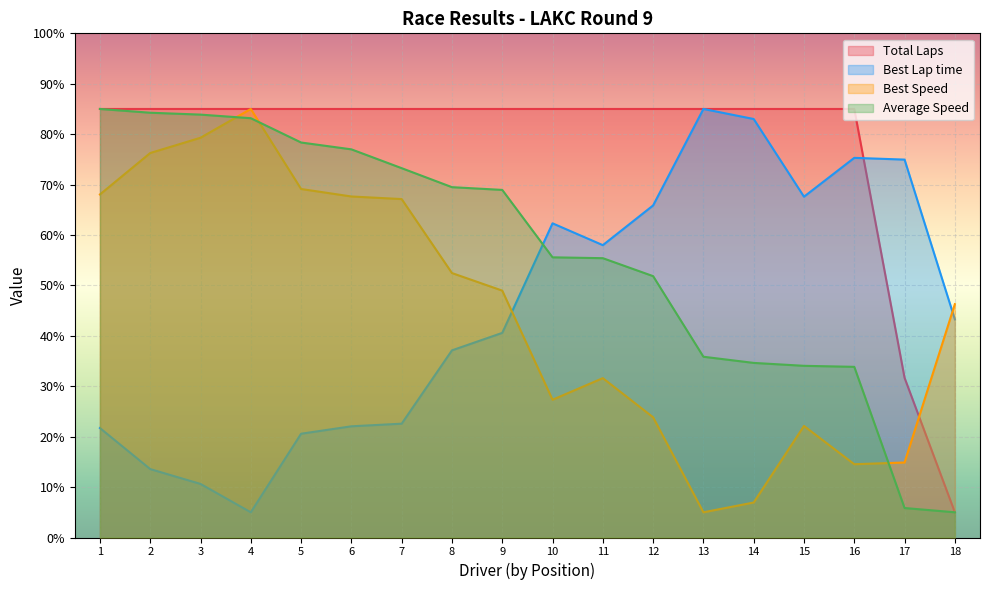

What is the difference between the highest and lowest values at 10?

57.7